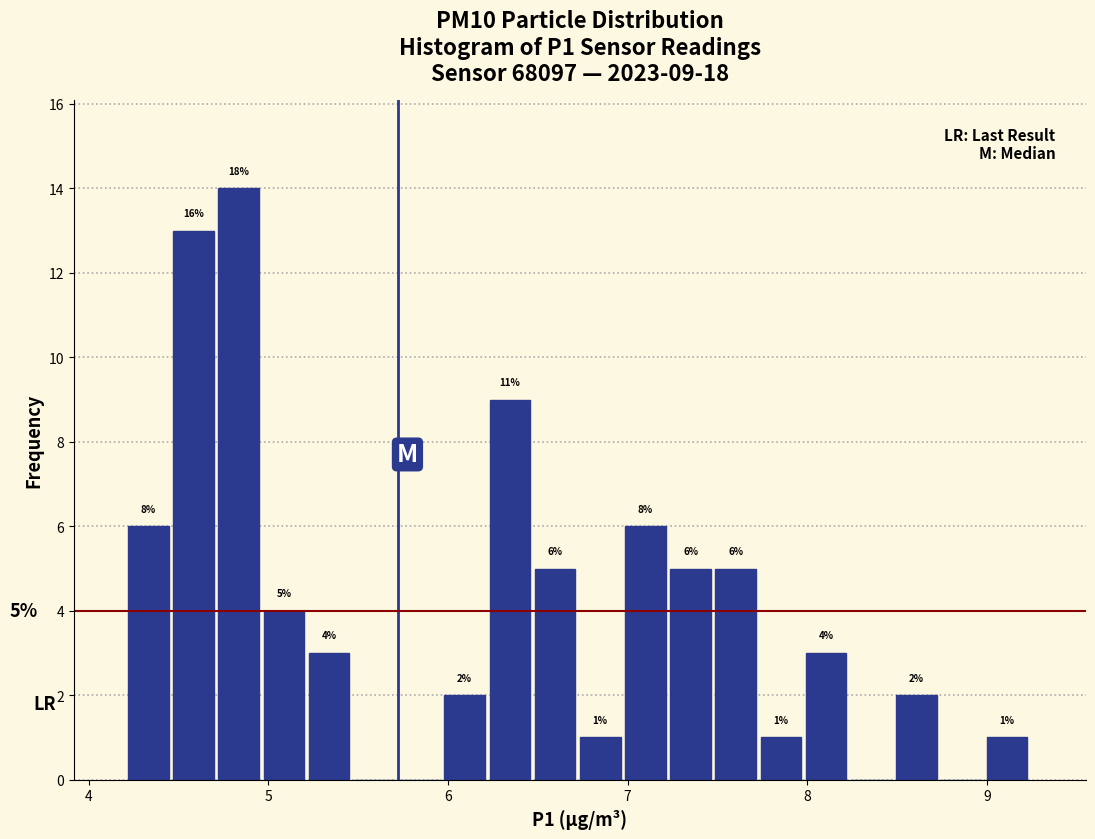

Around what value on the x-axis is the tallest bar? Give the approximate position of its centre, as read against the axis.

4.8